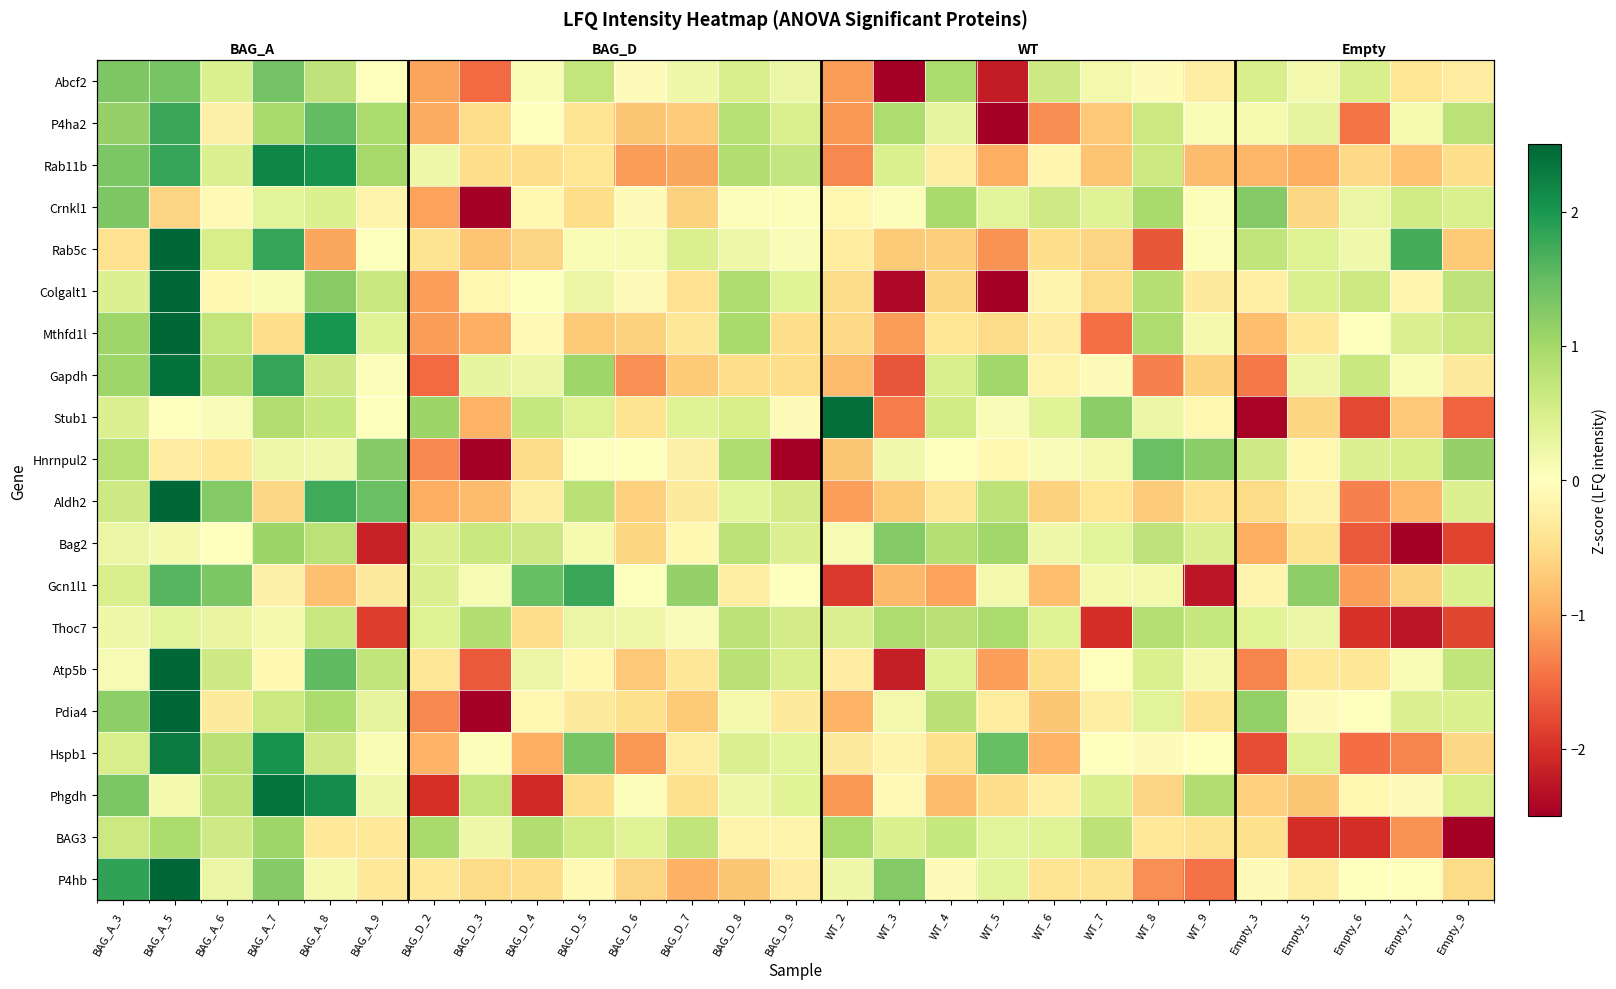

Read the Rab11b value at BAG_D_2.

0.2